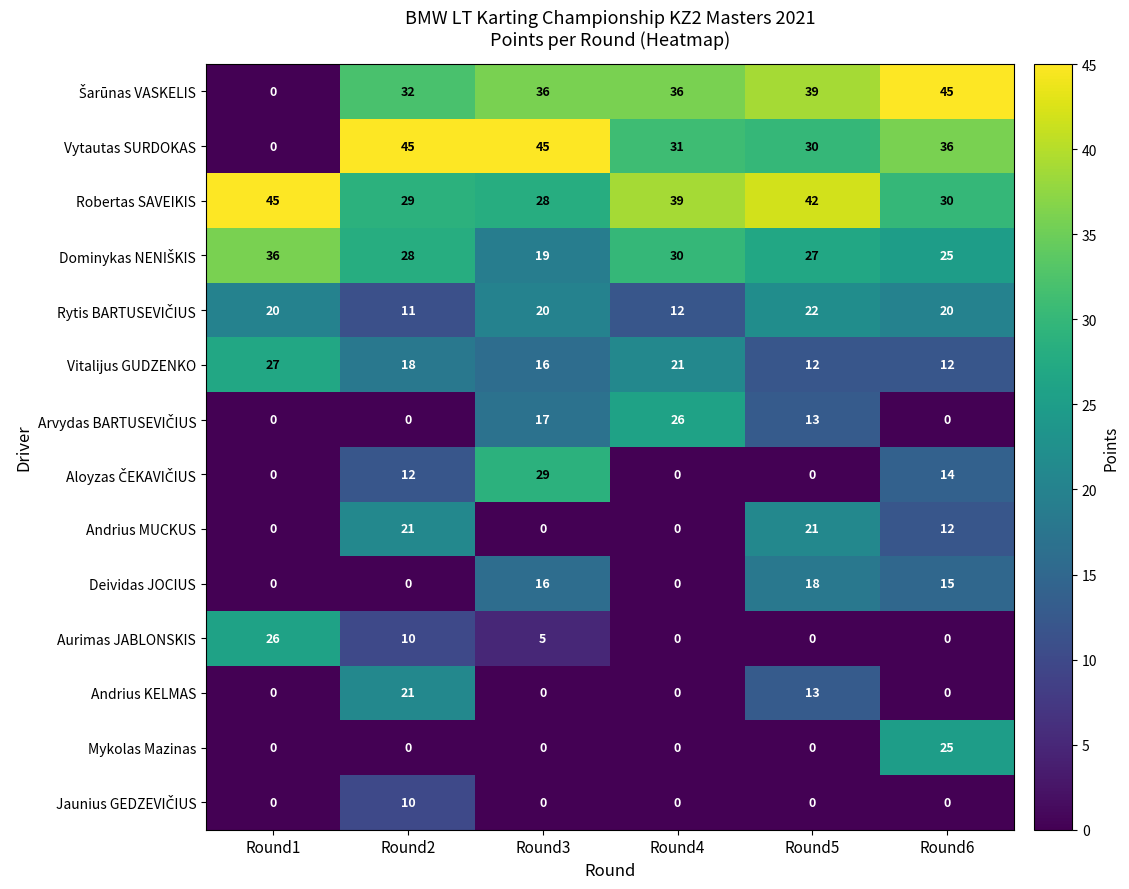

Which category has the highest value in the Andrius KELMAS series?

Round2